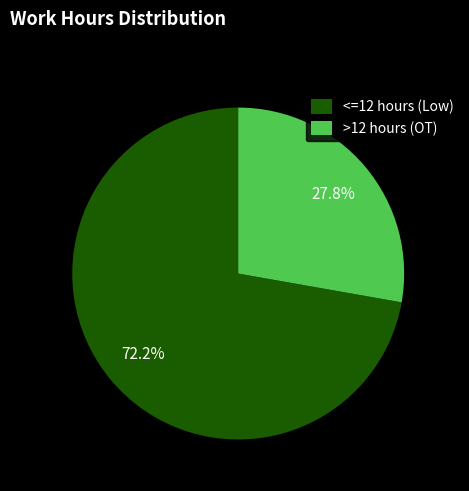

To the nearest percent, what is the average slice percentage?

50%